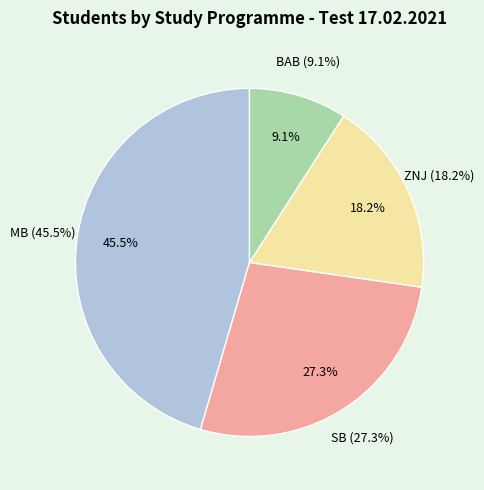

Do MB and BAB together represent more than half of the pie?

Yes